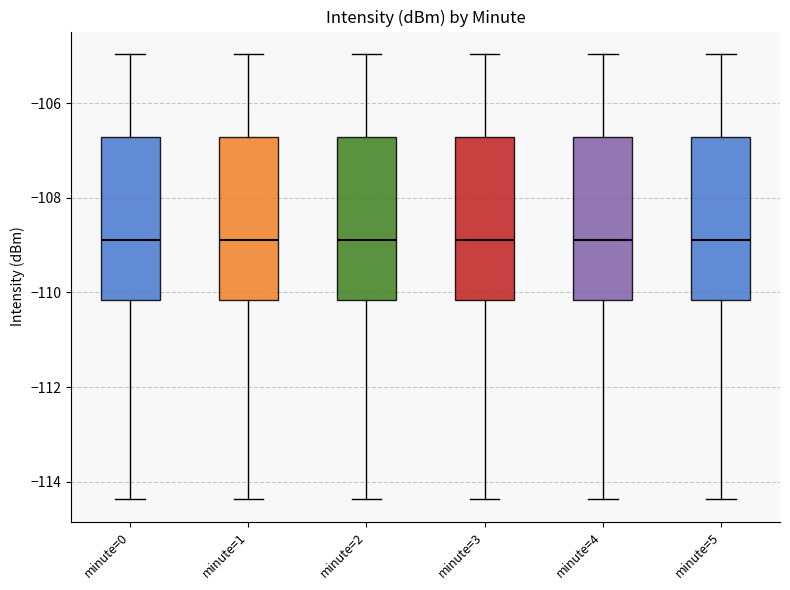

Reading left to right, read every box against the y-axis: the position of its median line, the range the box covers, and the ends of its whiskers. The values are not printed on the chart, so give them approximately, as read against the axis.

minute=0: median -108.8, box -110.2 to -106.8, whiskers -114.4 to -105.0
minute=1: median -108.8, box -110.2 to -106.8, whiskers -114.4 to -105.0
minute=2: median -108.8, box -110.2 to -106.8, whiskers -114.4 to -105.0
minute=3: median -108.8, box -110.2 to -106.8, whiskers -114.4 to -105.0
minute=4: median -108.8, box -110.2 to -106.8, whiskers -114.4 to -105.0
minute=5: median -108.8, box -110.2 to -106.8, whiskers -114.4 to -105.0